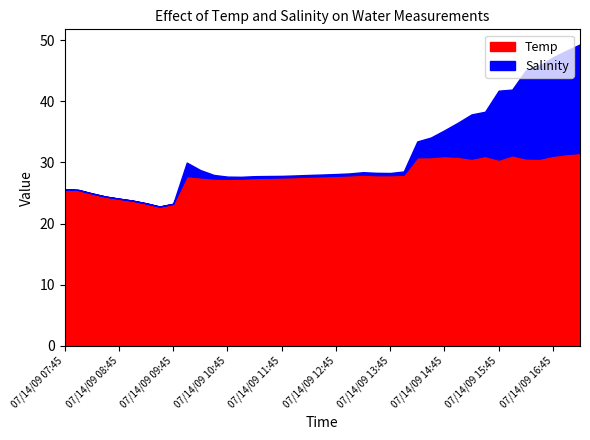

Does the chart display data point markers on the line(s)?

No